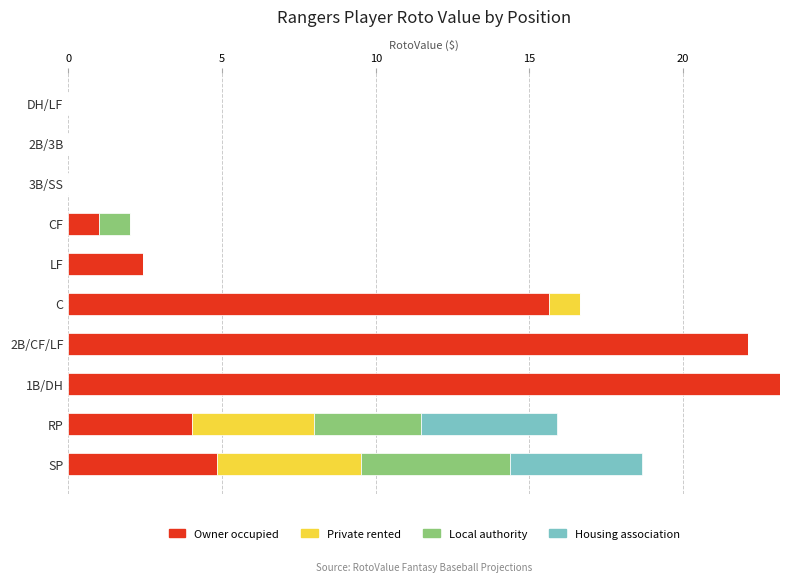

At which label does Owner occupied reach its peak?

1B/DH